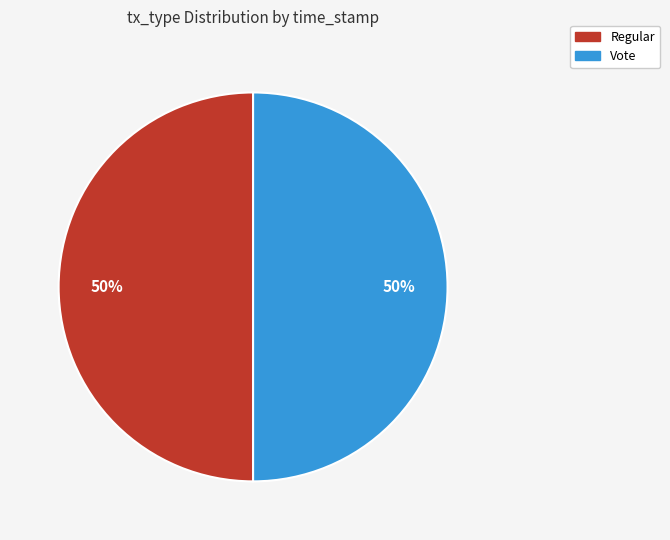

True or false: Regular accounts for 40% of the total.

False